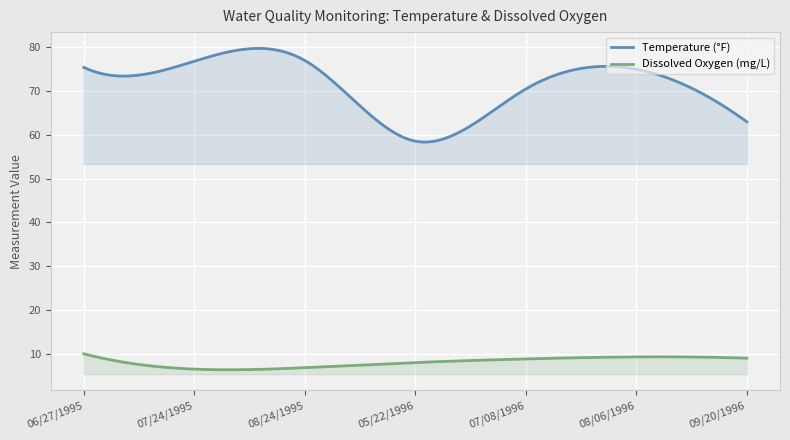

Which category has the lowest value in the Dissox series?

07/24/1995